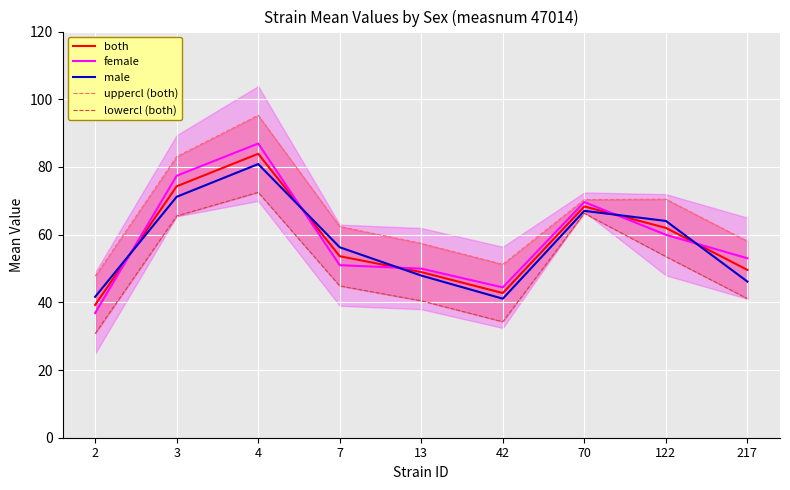

How many series are shown in this chart?

5